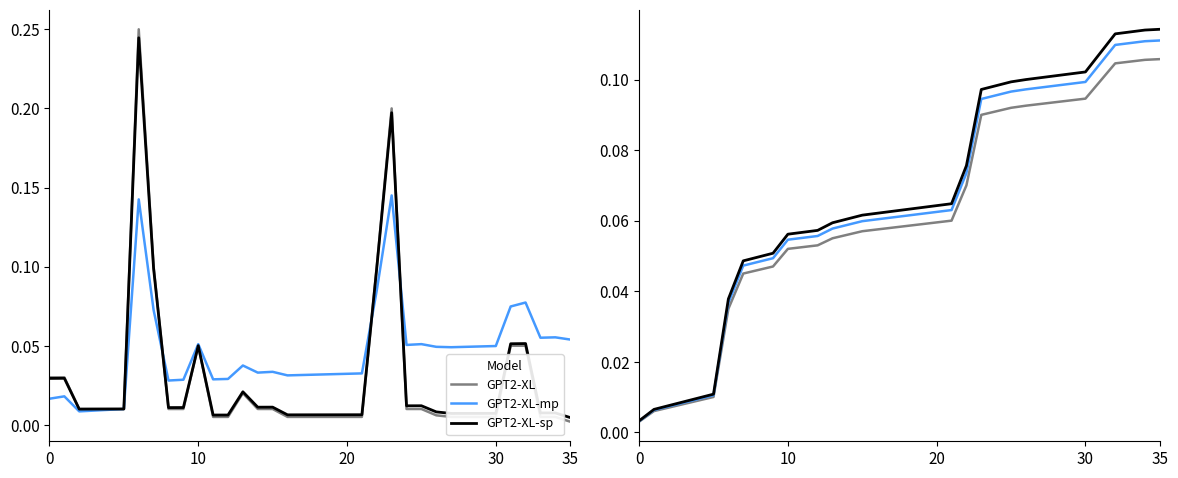

Is it true that GPT2-XL-sp equals 0.1 at 31?

True